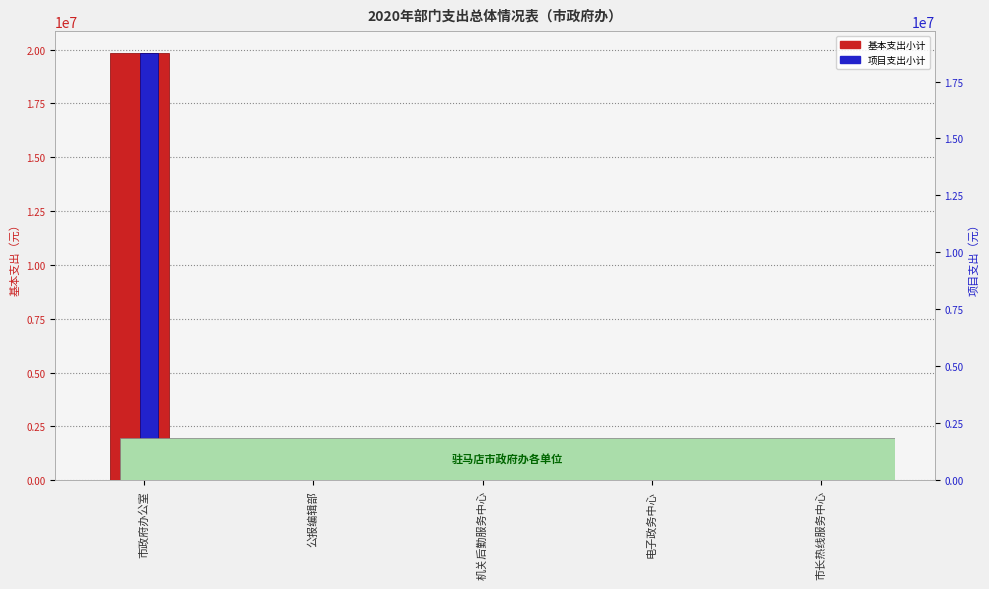

Between 市政府办公室 and 机关后勤服务中心, which series saw the biggest shift?

项目支出小计